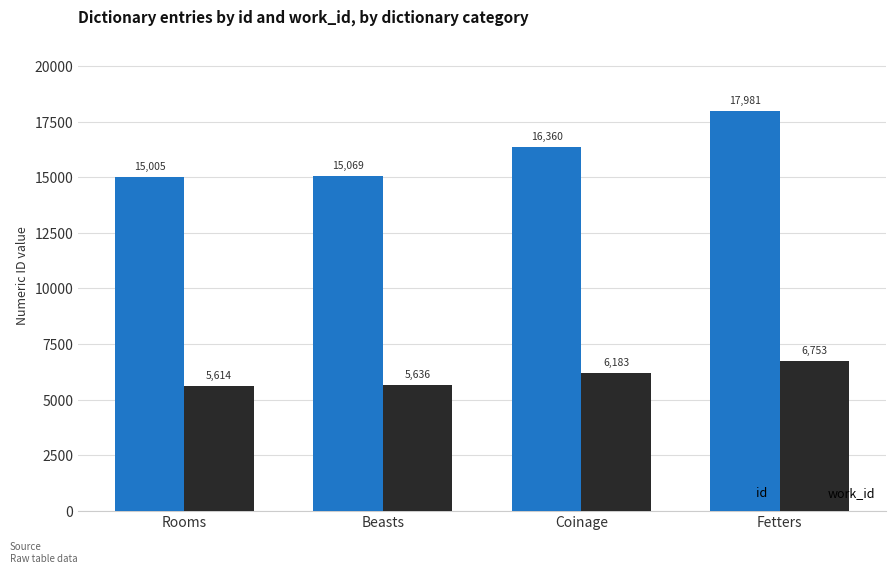

Which series has the largest total across all categories?

id